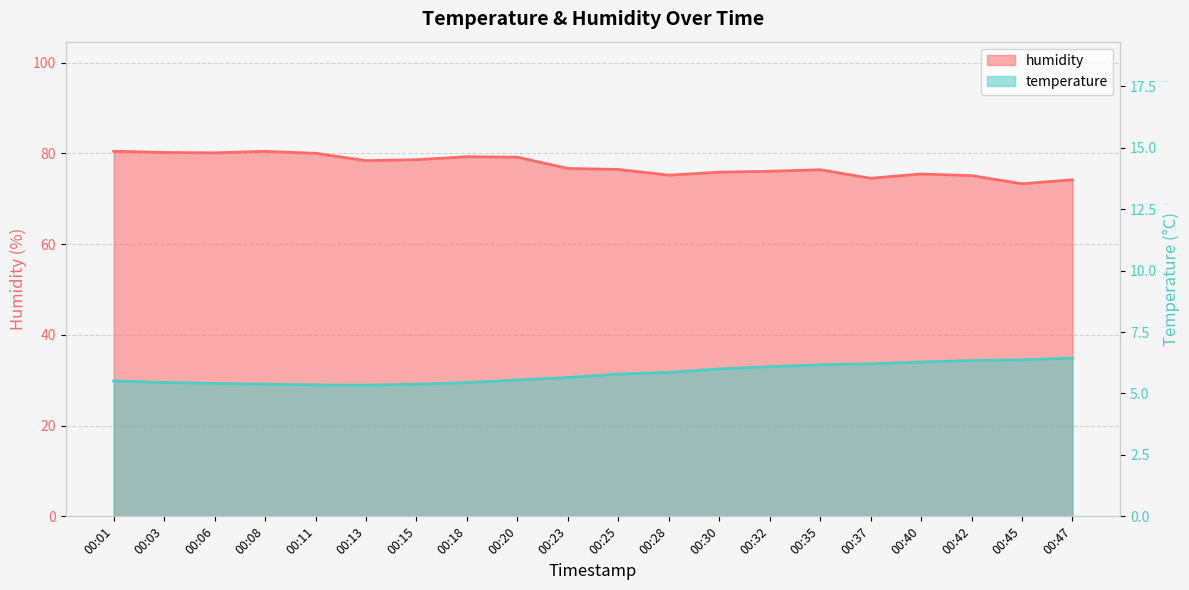

Count the number of categories in the chart.

20